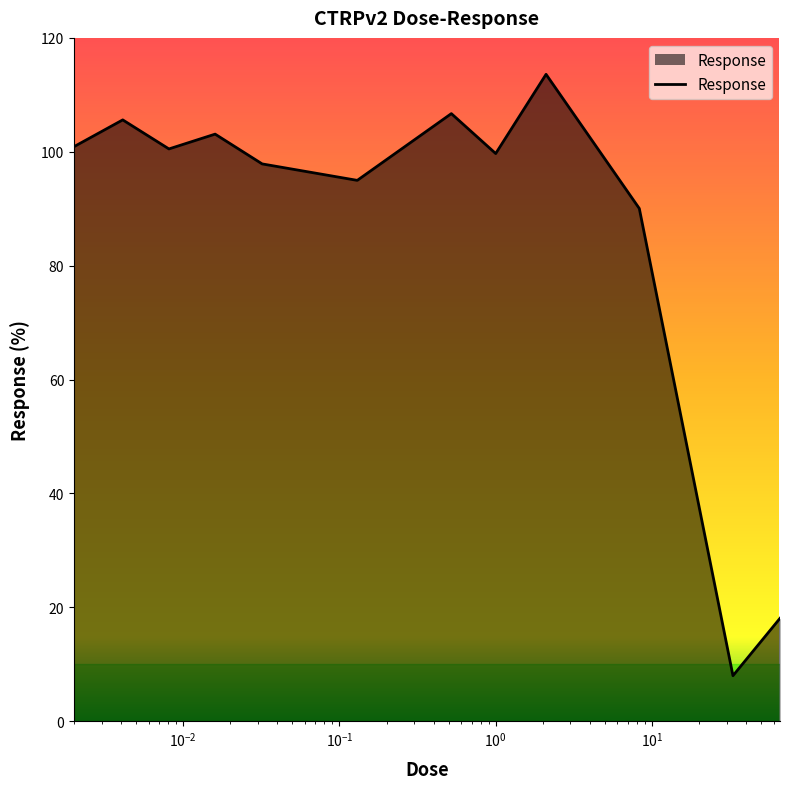

What is the smallest value displayed?

8.0